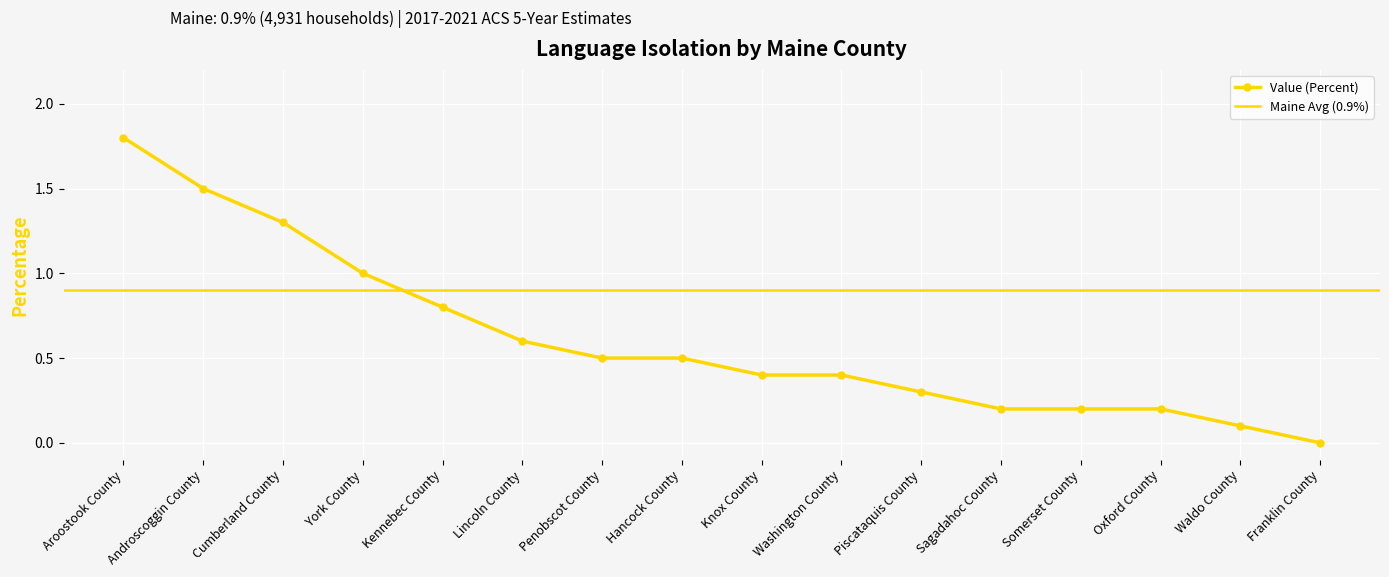

The chart shows a value of 0.8 at Kennebec County. True or false?

True